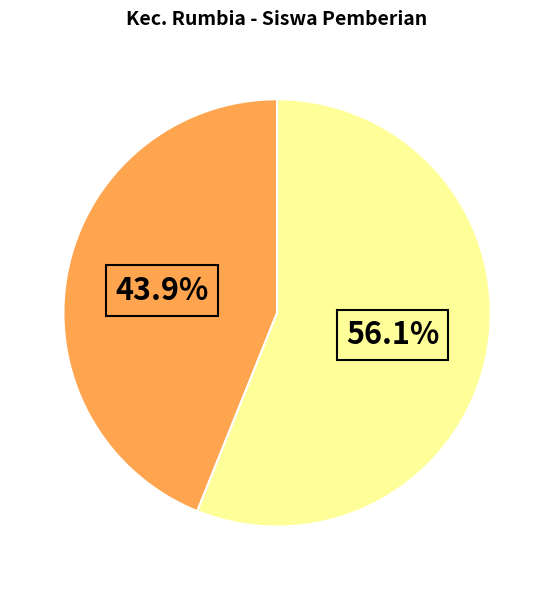

To the nearest percent, what is the average slice percentage?

50%